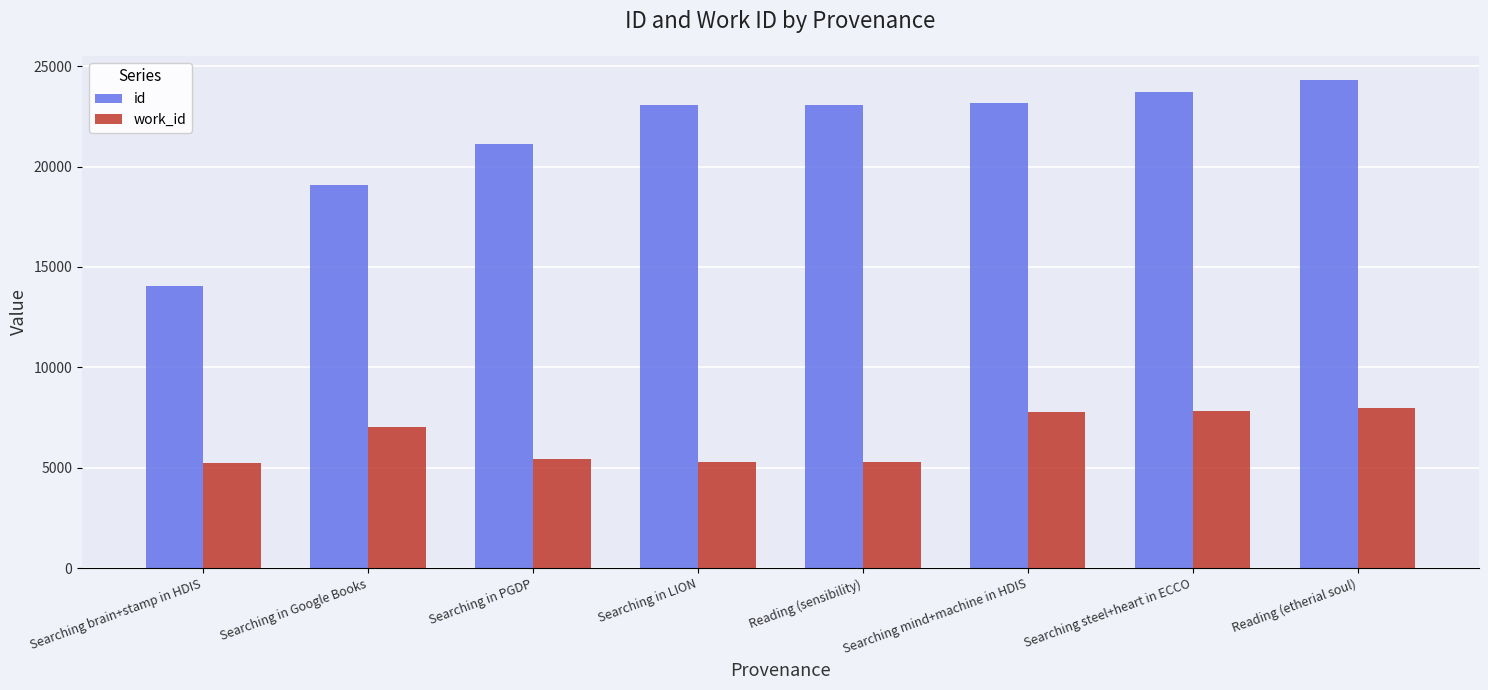

Which series has the widest spread of values?

id